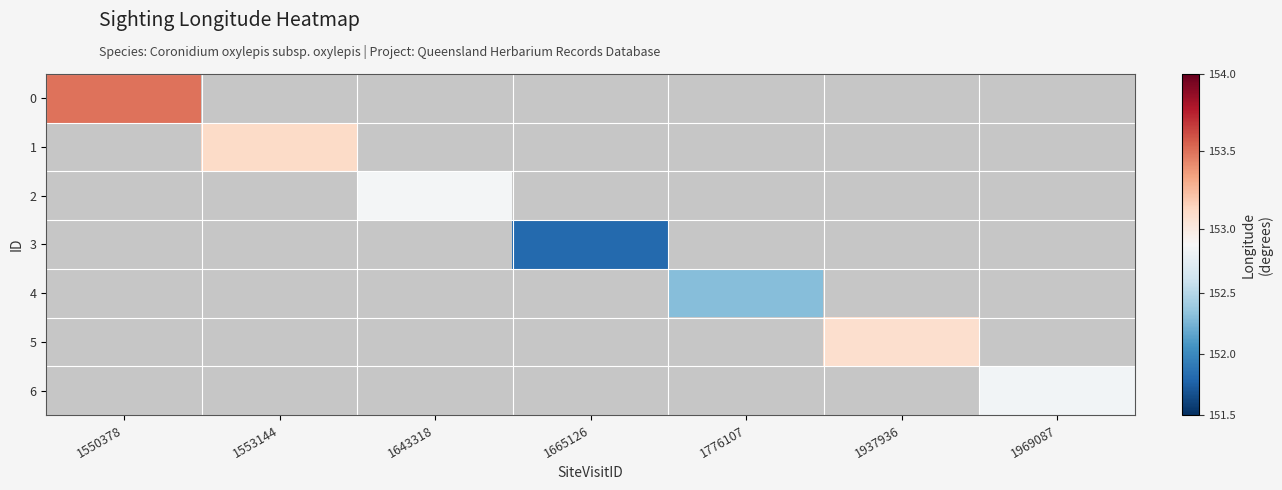

At how many categories does at least one series exceed 152?

6